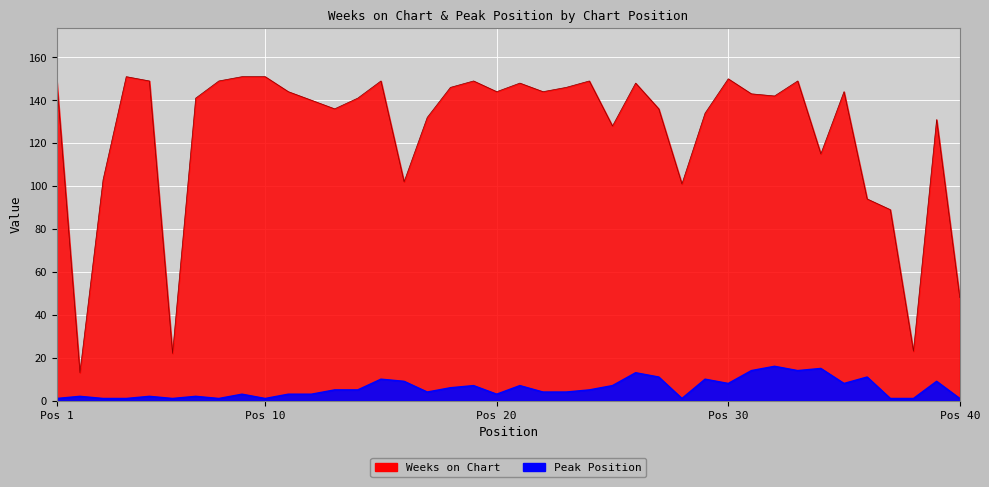

Between 4 and 1, which is larger?

4